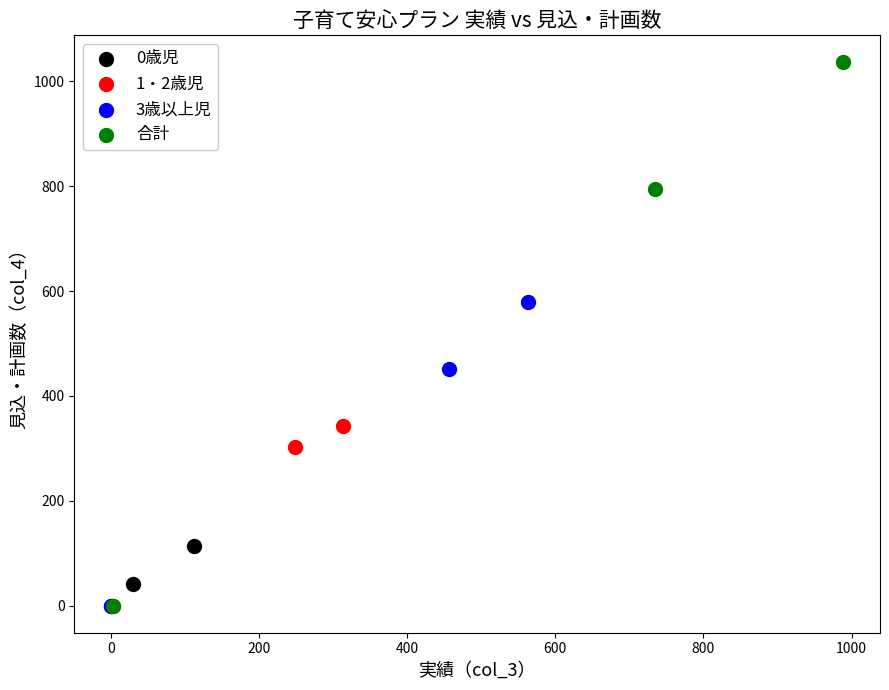

Which series contains the highest Y value?

合計